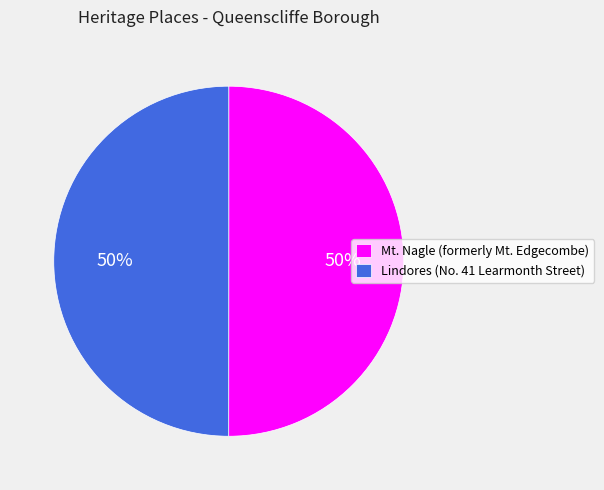

Approximately how many times larger is the value at Mt. Nagle (formerly Mt. Edgecombe) compared to Lindores (No. 41 Learmonth Street)?

1.0